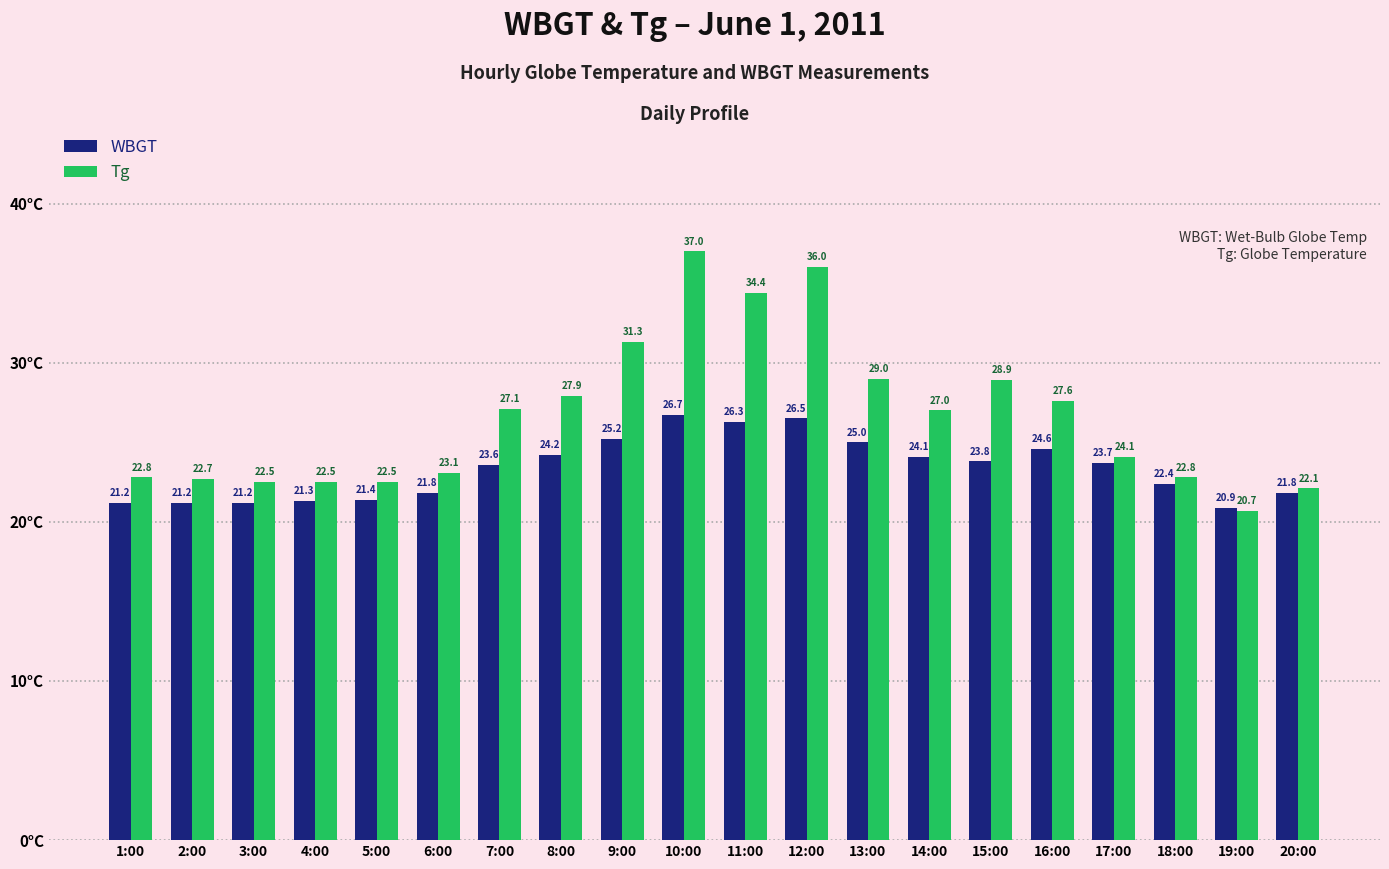

What is the difference between the second highest and minimum values in the WBGT series?

5.6